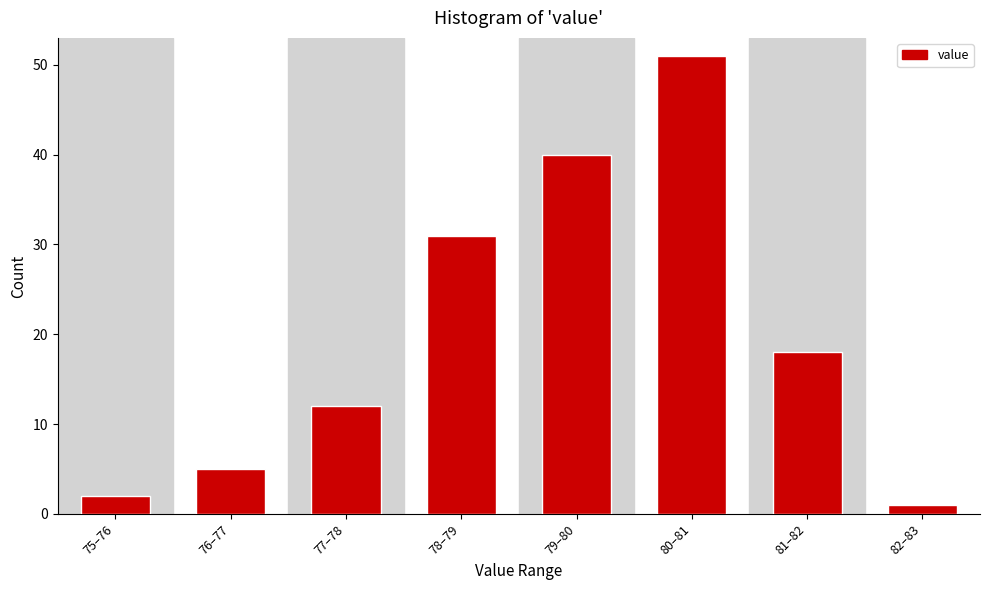

Reading left to right, list all the values displayed in this chart.

75–76=2	76–77=5	77–78=12	78–79=31	79–80=40	80–81=51	81–82=18	82–83=1